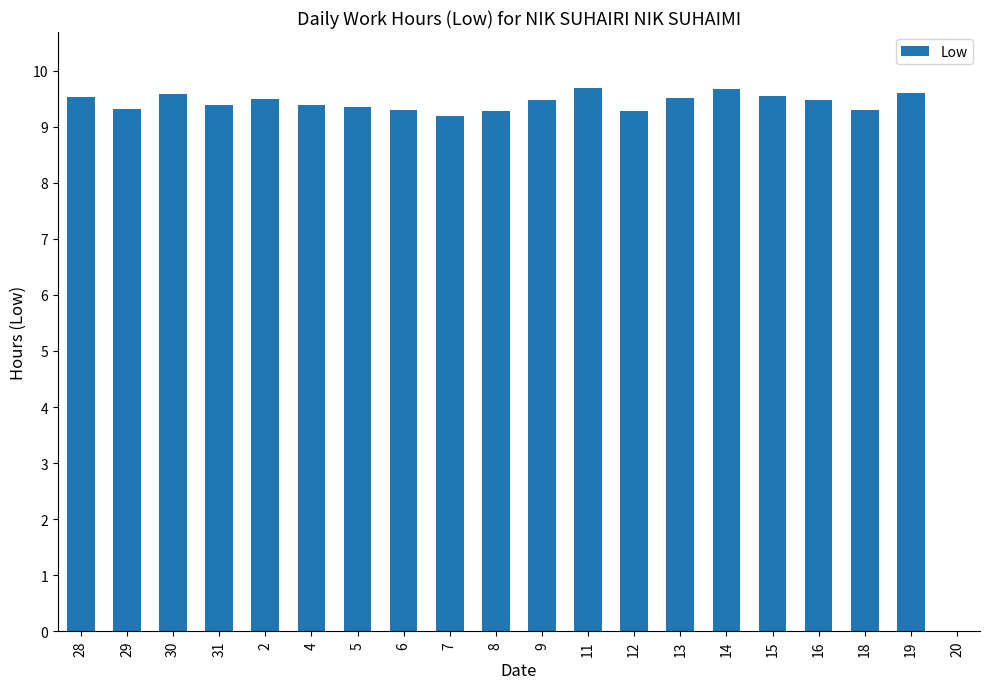

At which label is the value closest to 4?

20